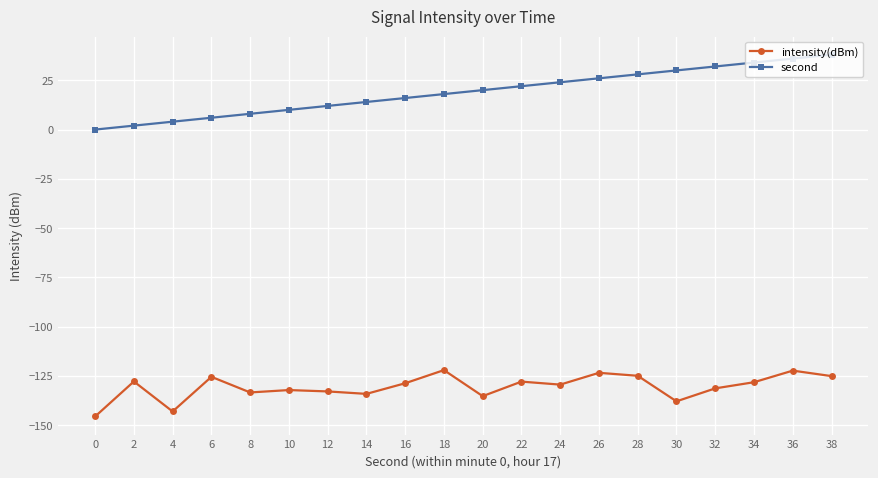

True or false: second has more than 1 interior local peaks.

False